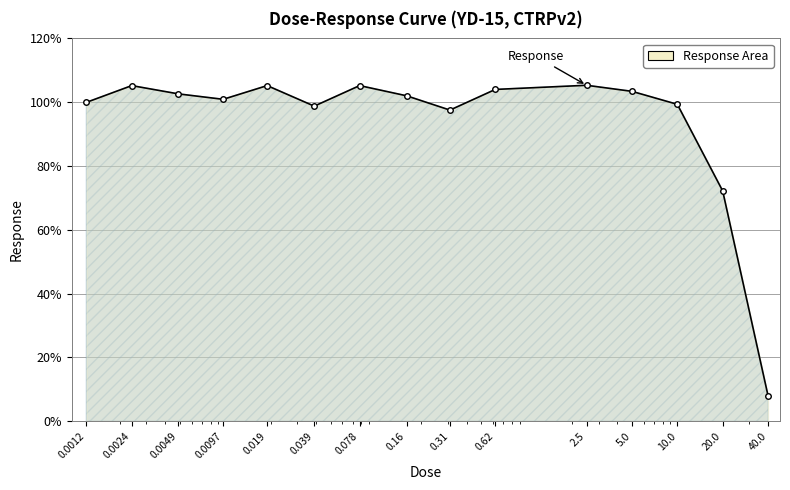

What is the smallest value displayed?

7.9